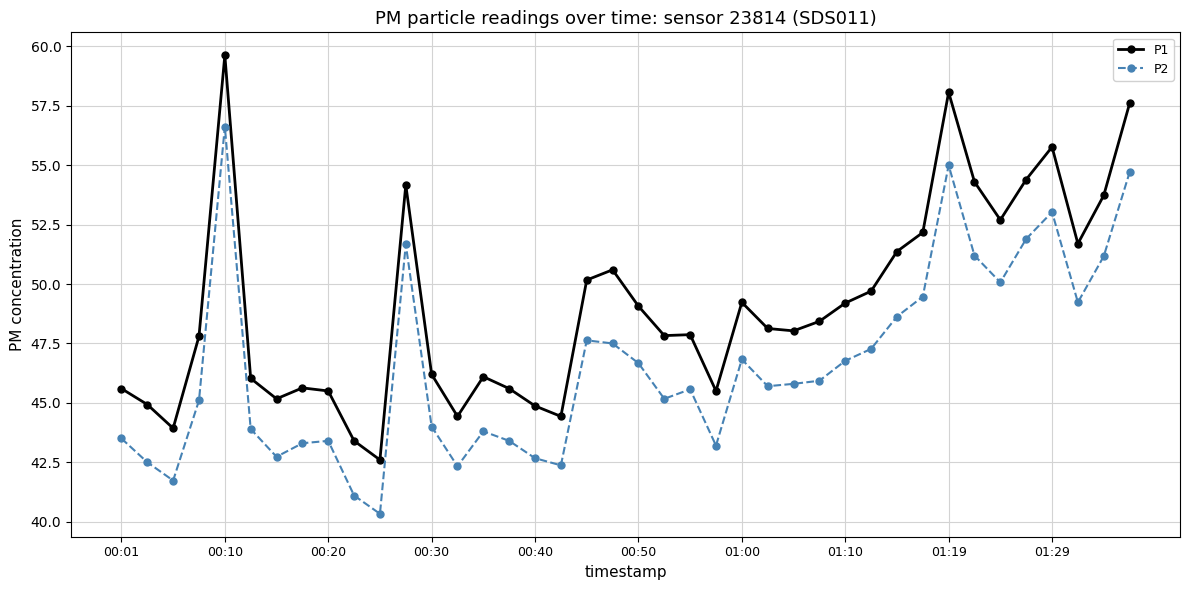

Rank the series by their maximum value, from highest to lowest.

P1, P2